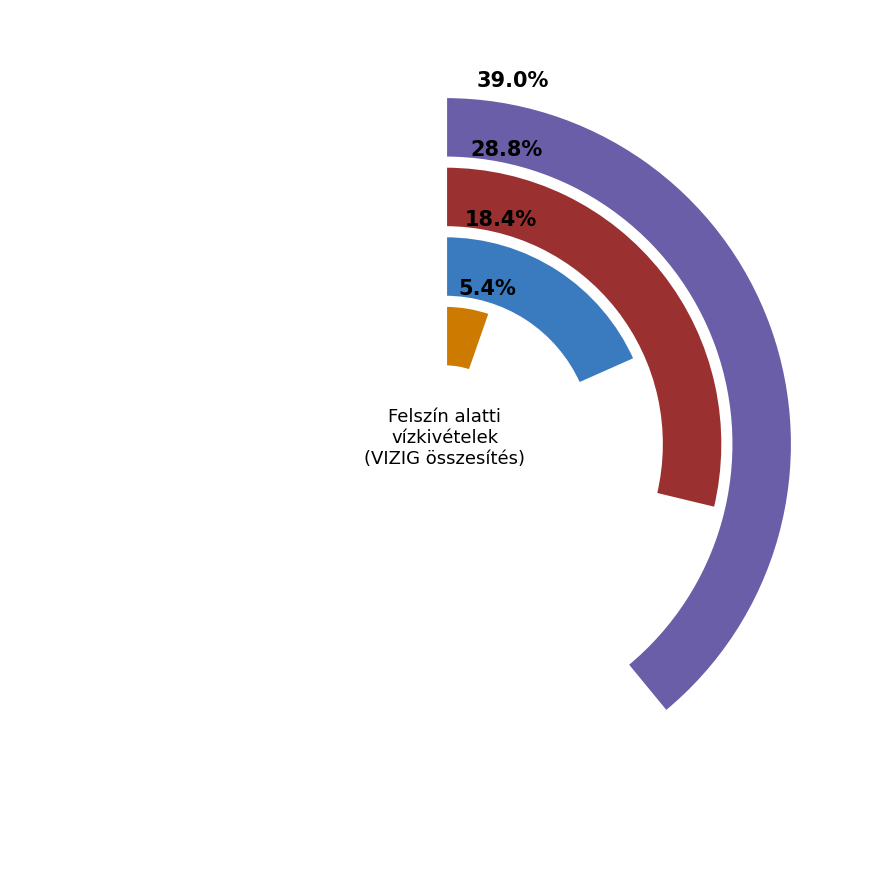

Do ÉM and KDT together represent more than half of the pie?

No